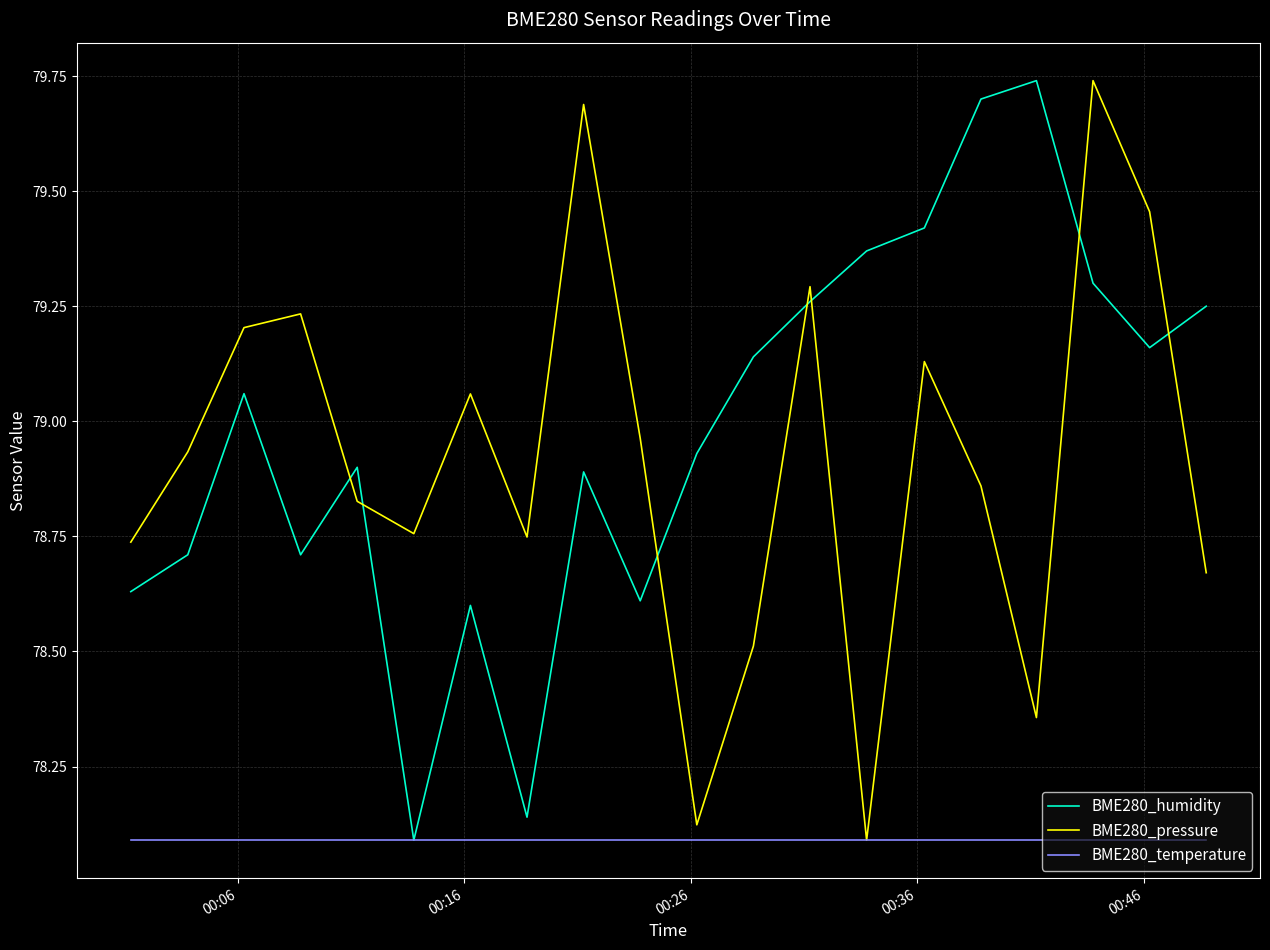

What are all the series names shown in the legend?

BME280_humidity, BME280_pressure, BME280_temperature